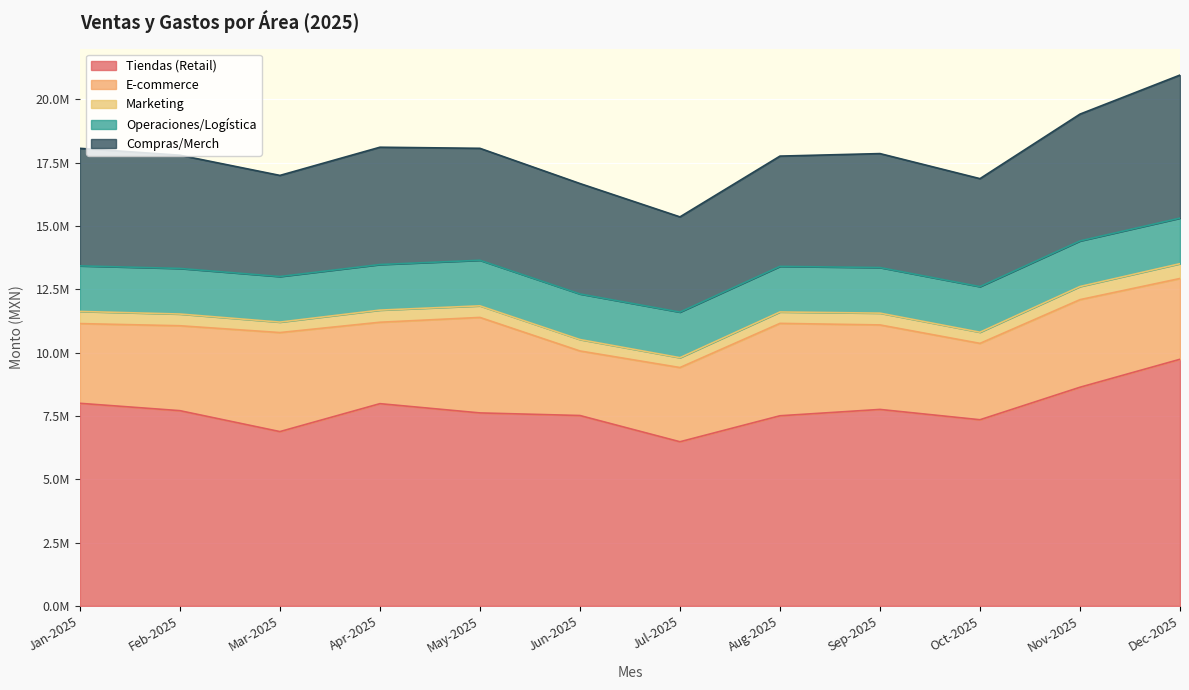

Where is E-commerce nearest to the value 3230500?

Apr-2025